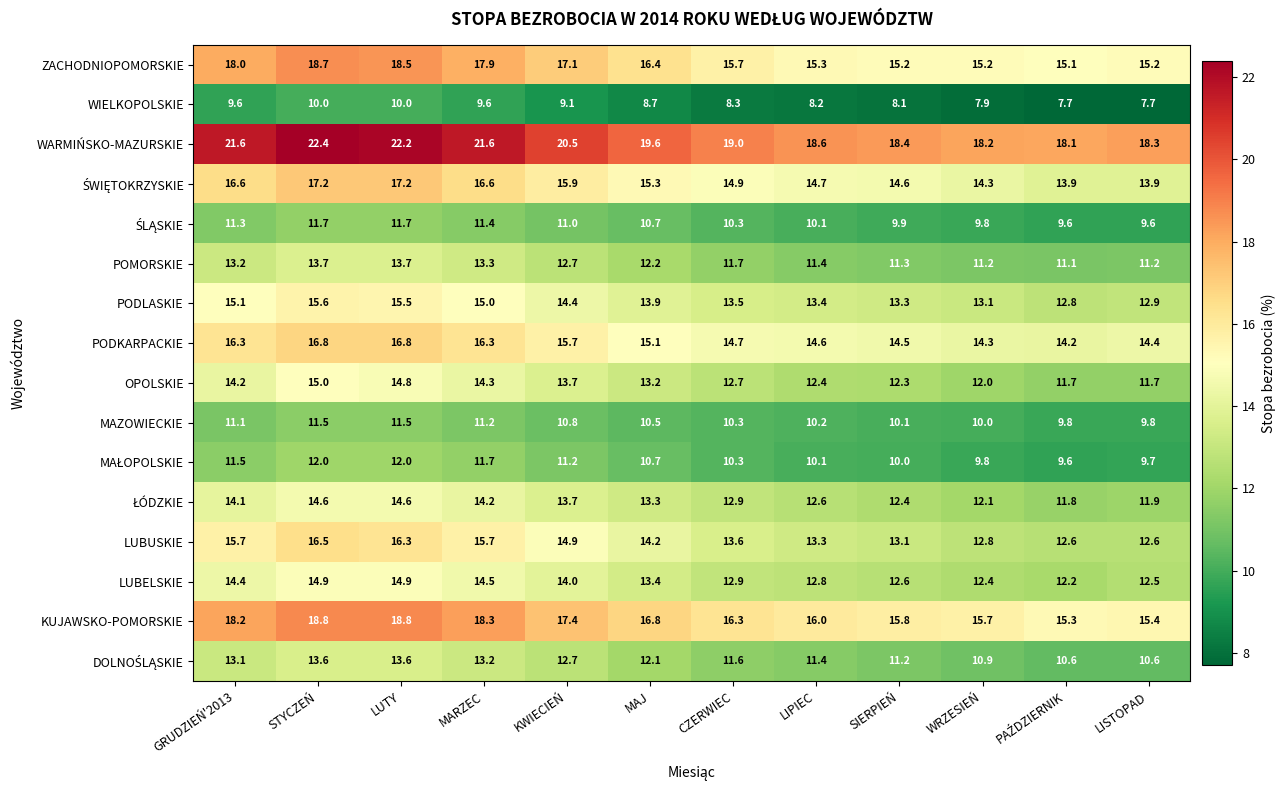

The MAZOWIECKIE series shows 10.1 at SIERPIEŃ. True or false?

True